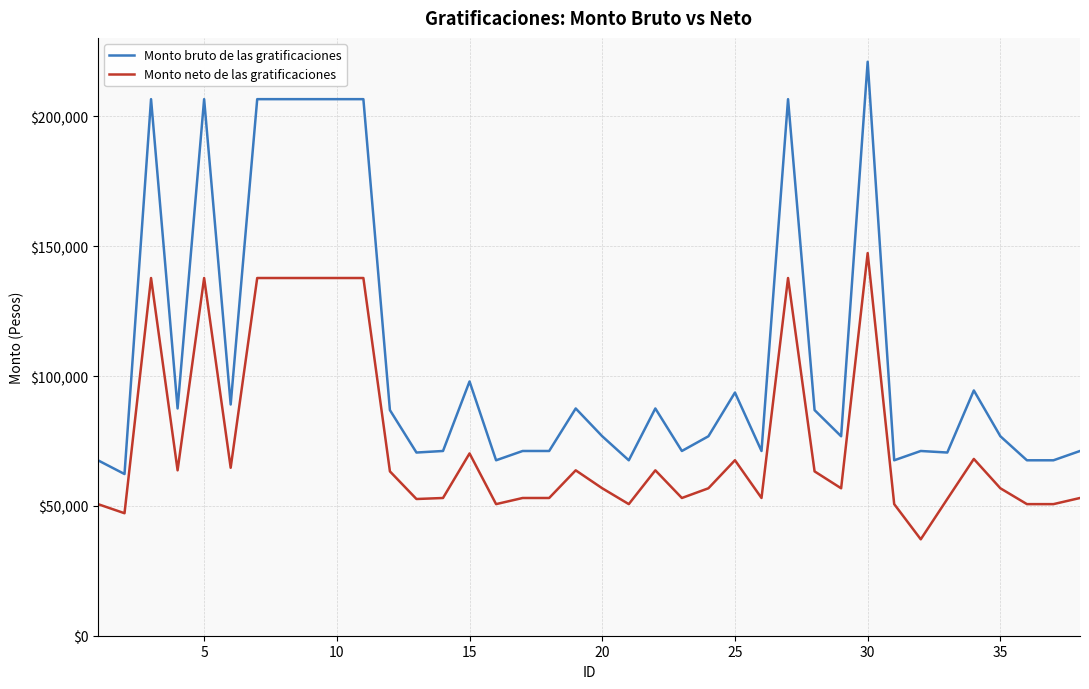

Rank the series by their average value, from lowest to highest.

Monto neto de las gratificaciones, Monto bruto de las gratificaciones